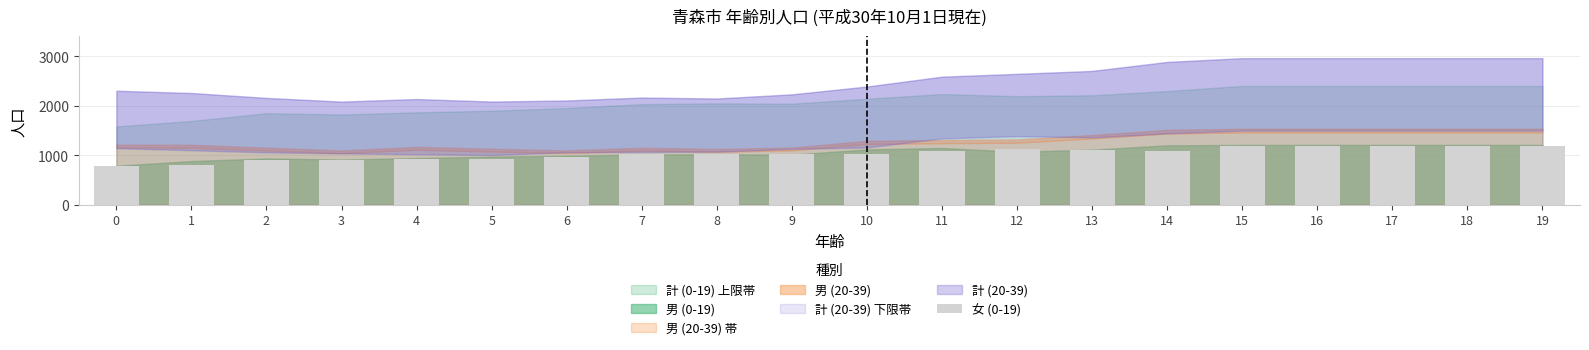

What is the minimum value shown in the chart?

794